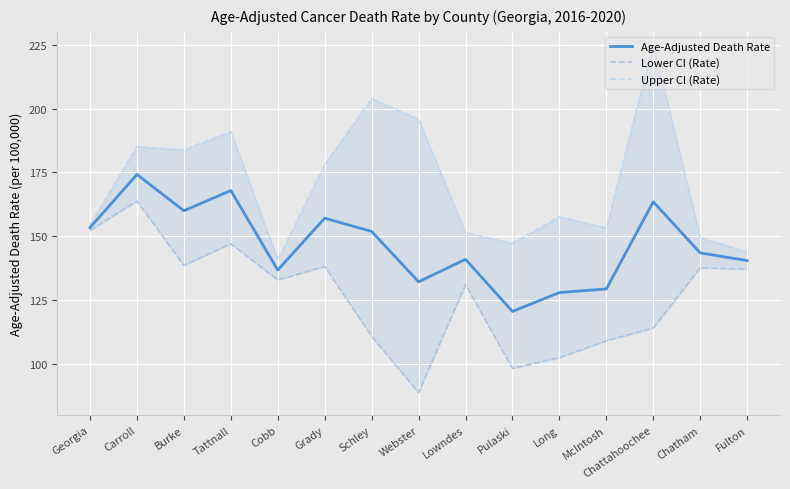

List the labels in order of Age-Adjusted Death Rate value, smallest first.

Pulaski, Long, McIntosh, Webster, Cobb, Fulton, Lowndes, Chatham, Schley, Georgia, Grady, Burke, Chattahoochee, Tattnall, Carroll